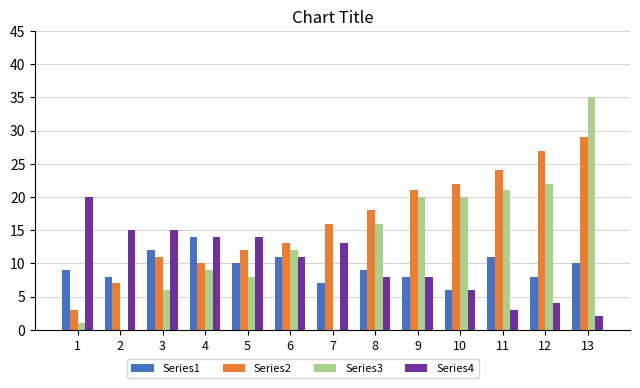

What is the greatest value displayed?

35